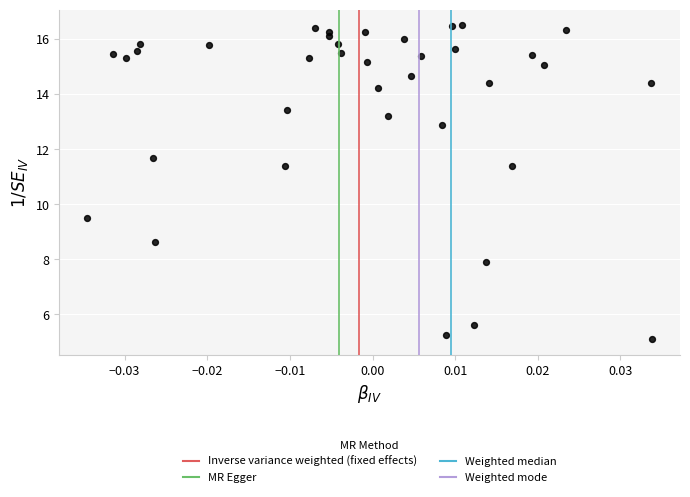

What is the range of Y values (max minus min)?

11.4